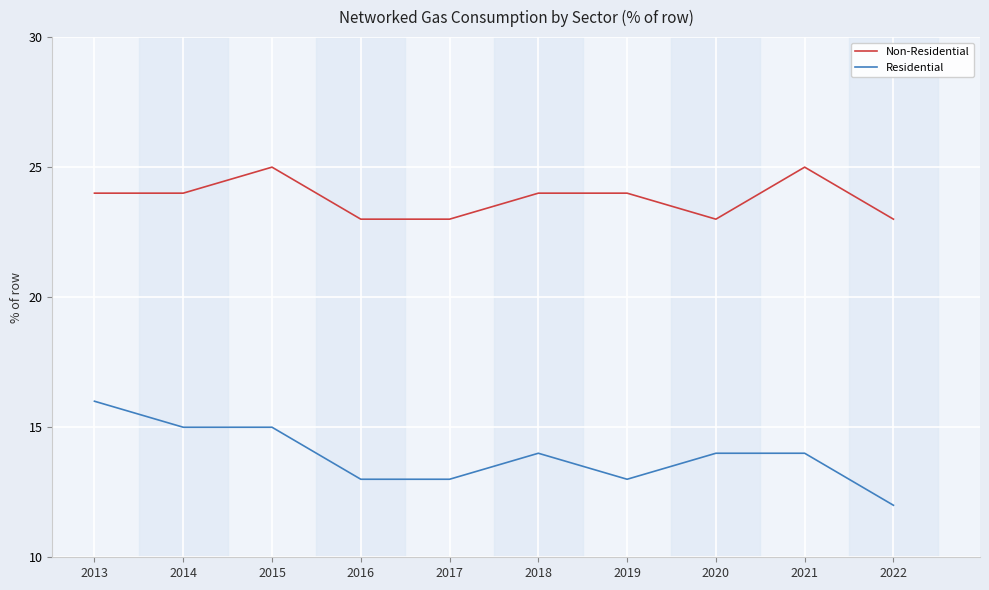

True or false: Non-Residential and Residential intersect in this chart.

False